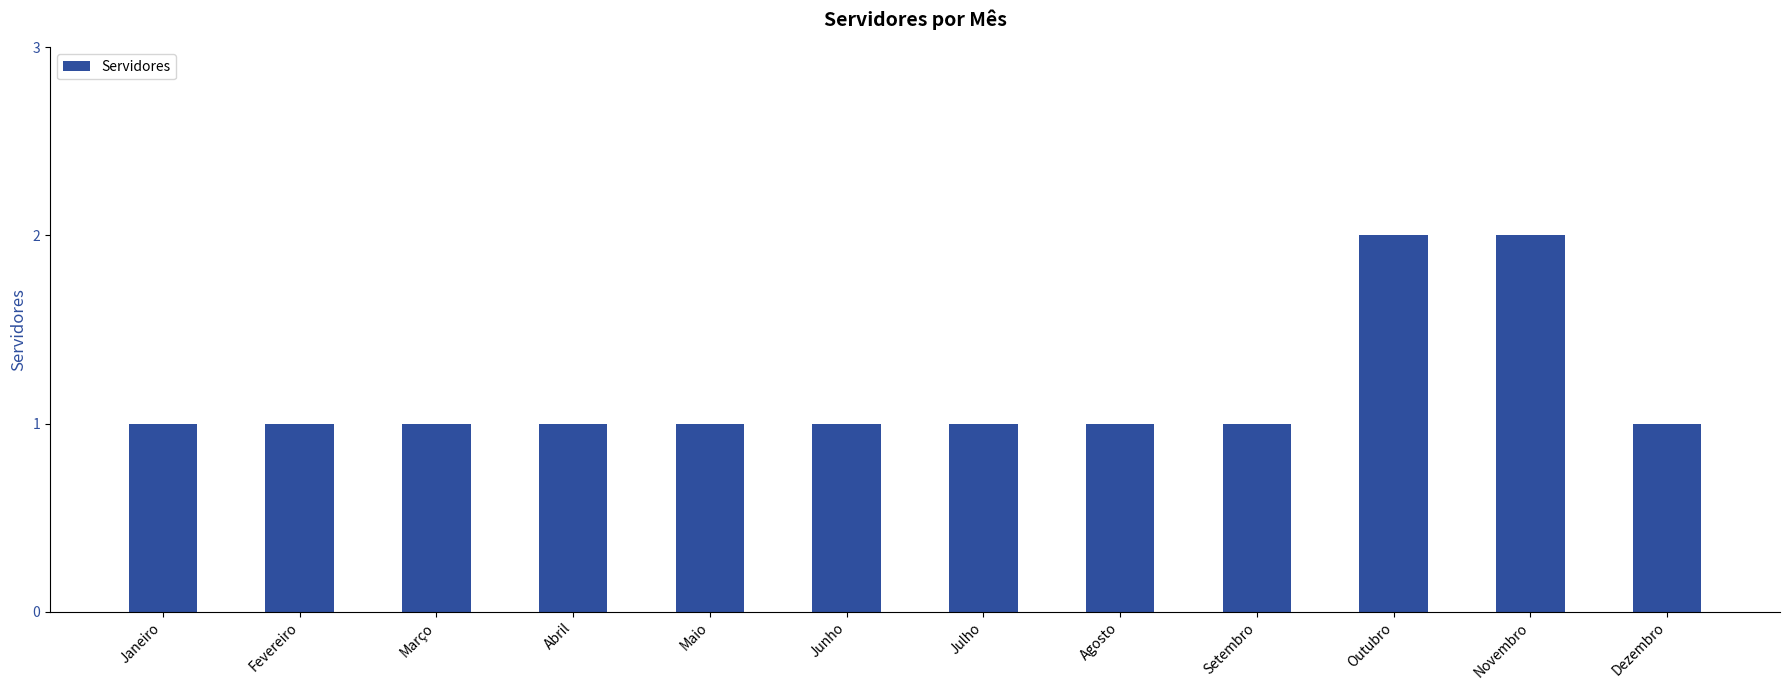

Are the bars grouped side by side (vs. stacked)?

No